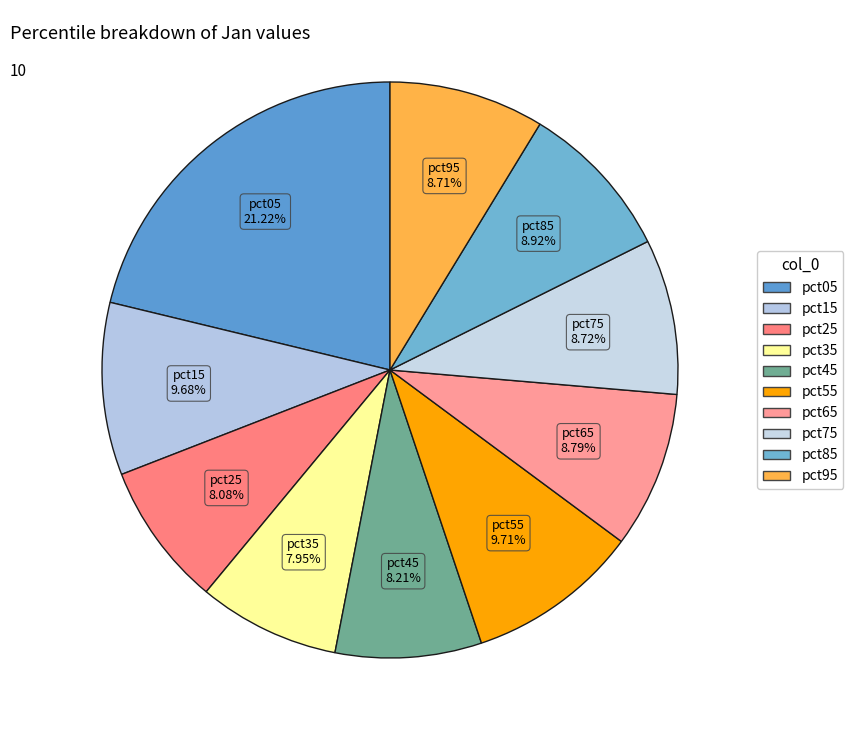

Is there any slice that represents more than half of the pie?

No